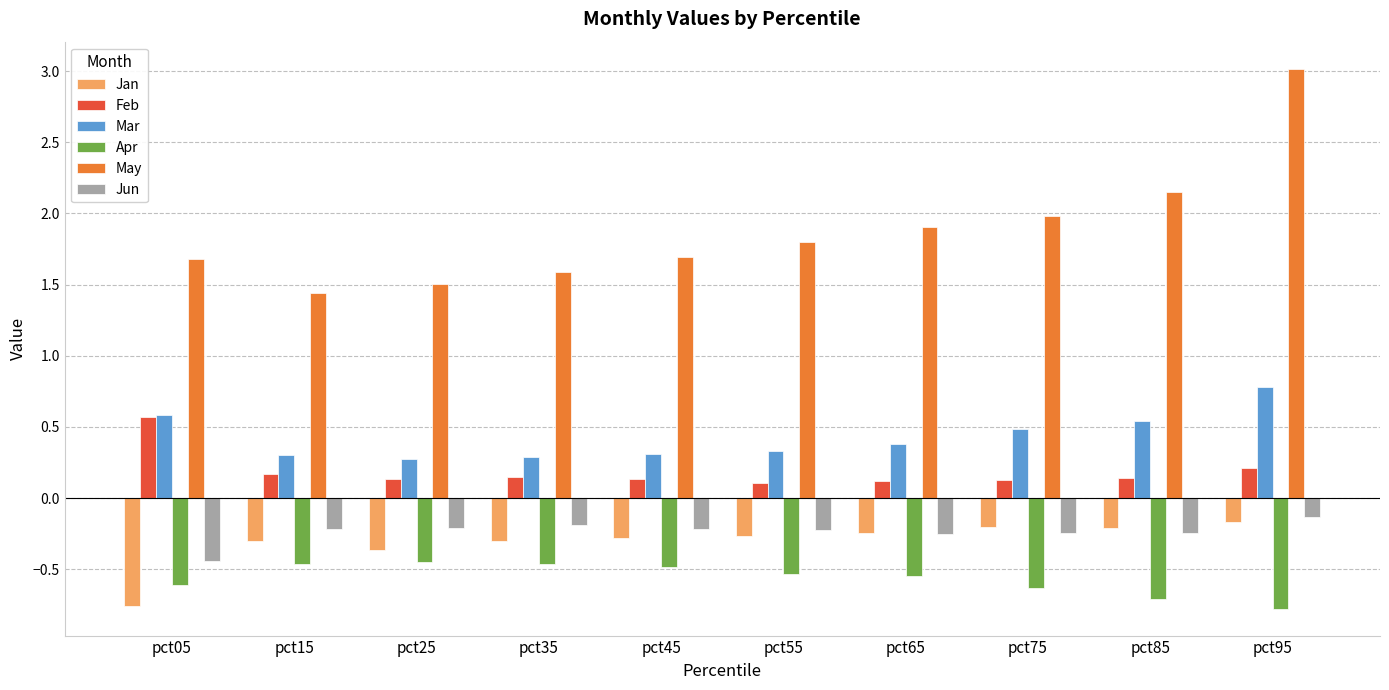

At which label does Jun reach its minimum?

pct05